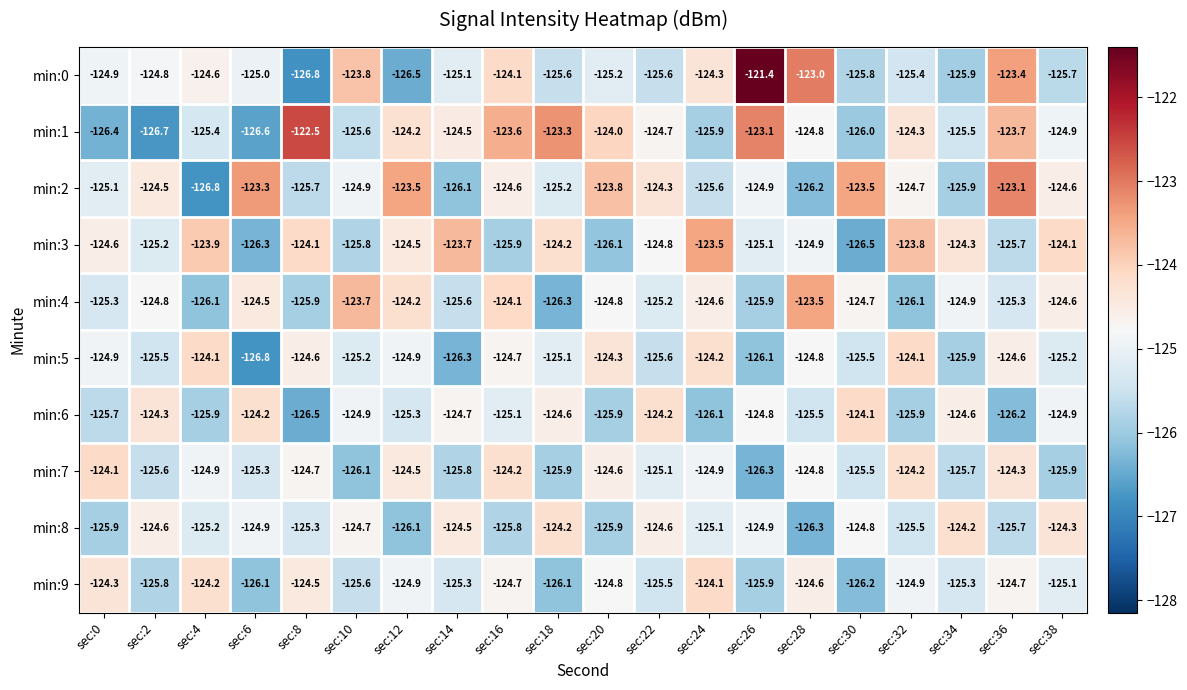

The value of min:6 at sec:10 is -34.2. True or false?

False